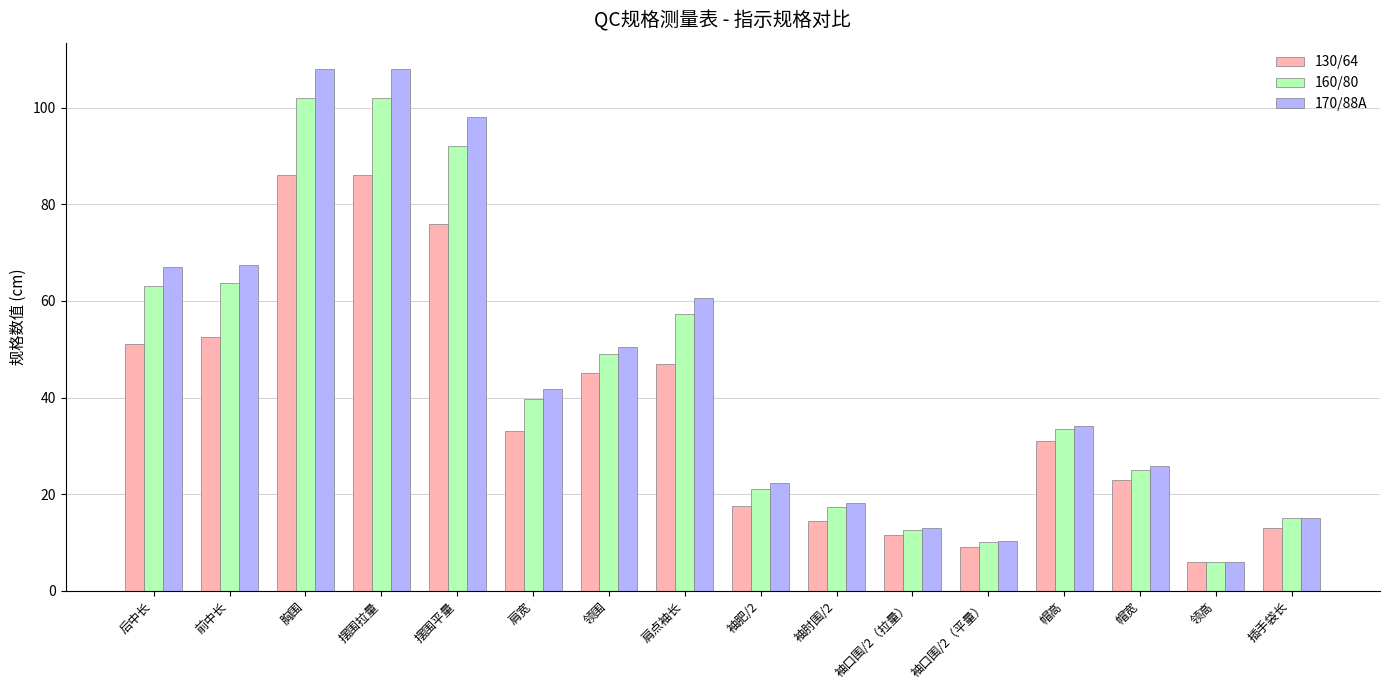

Which series has the largest range (max minus min)?

170/88A